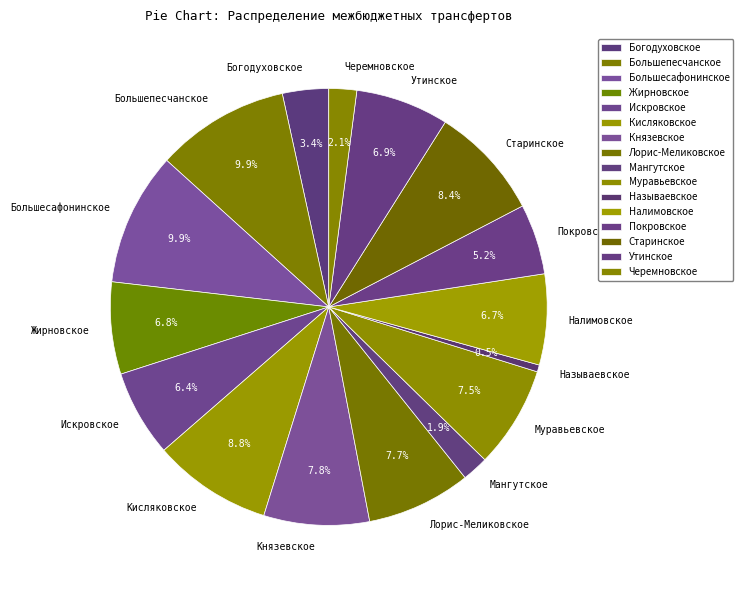

Count the number of slices in the pie.

16